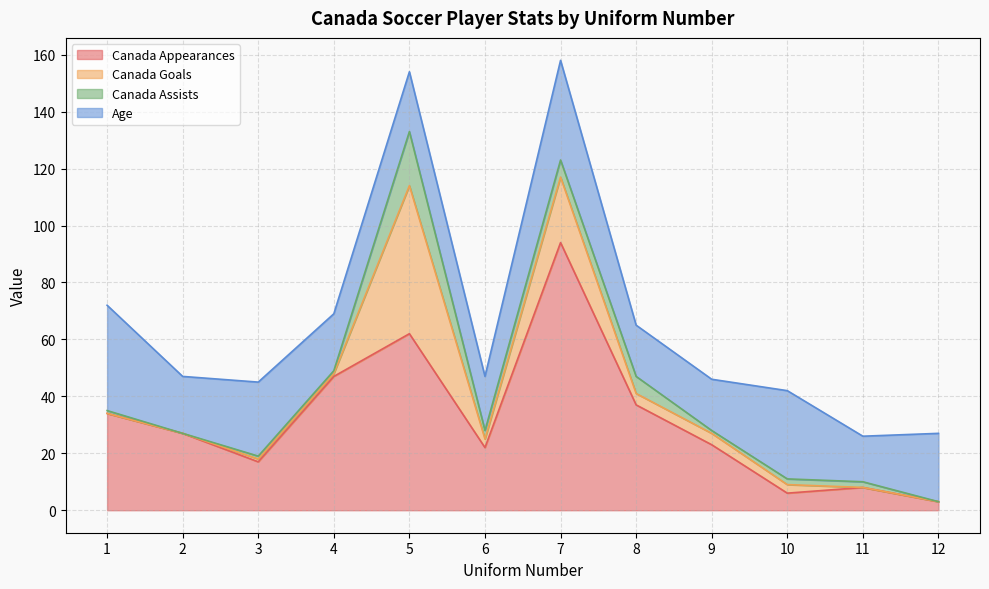

True or false: Canada Appearances has more than 0 interior local peaks.

True